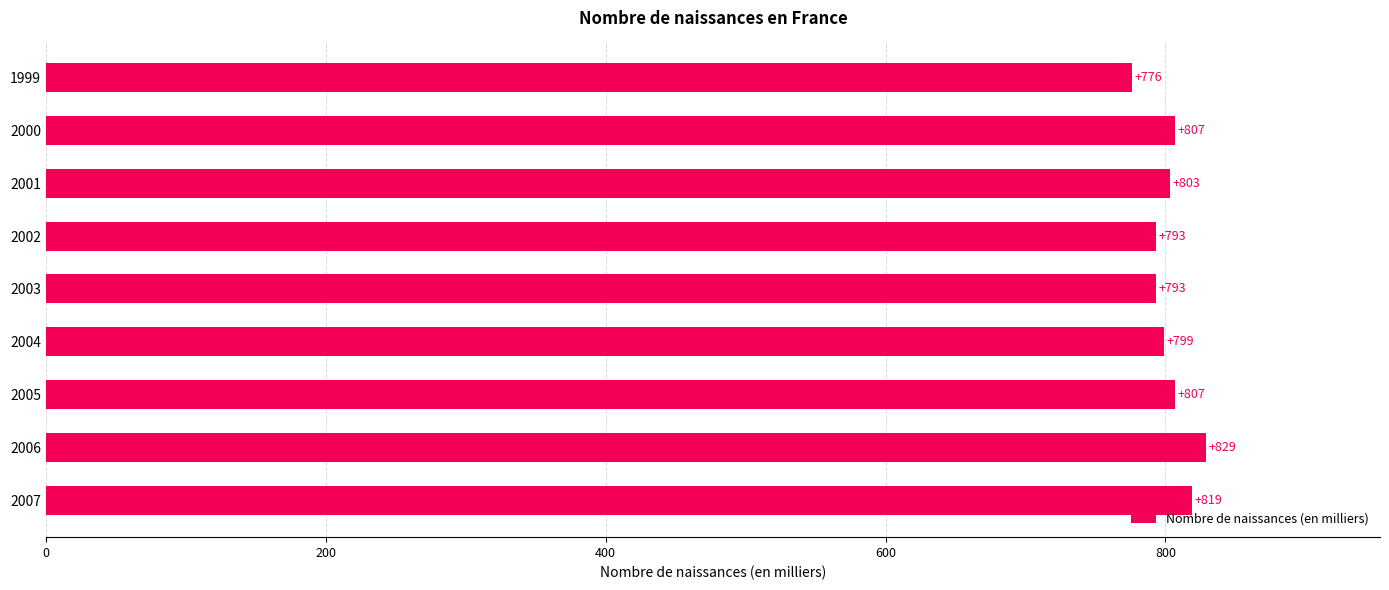

What is the greatest value displayed?

829